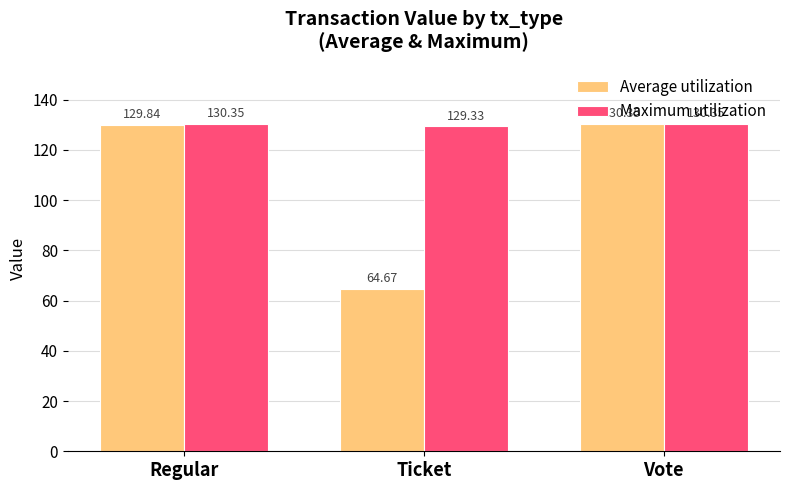

How many Maximum utilization values are between 129 and 130?

1